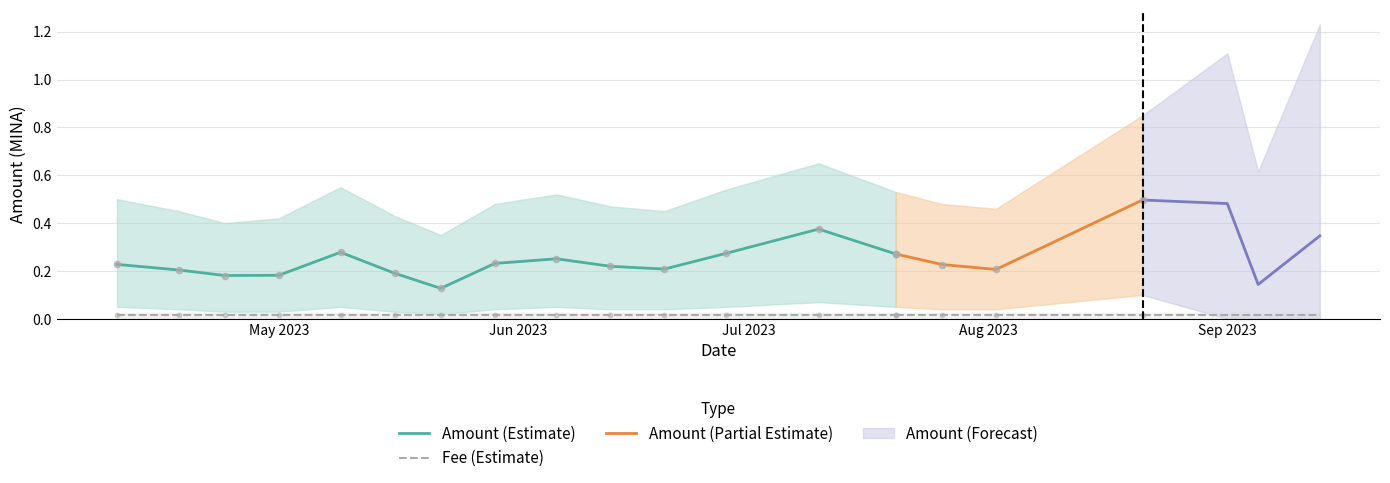

True or false: Amount (Estimate) and Fee (Estimate) cross at least once.

False